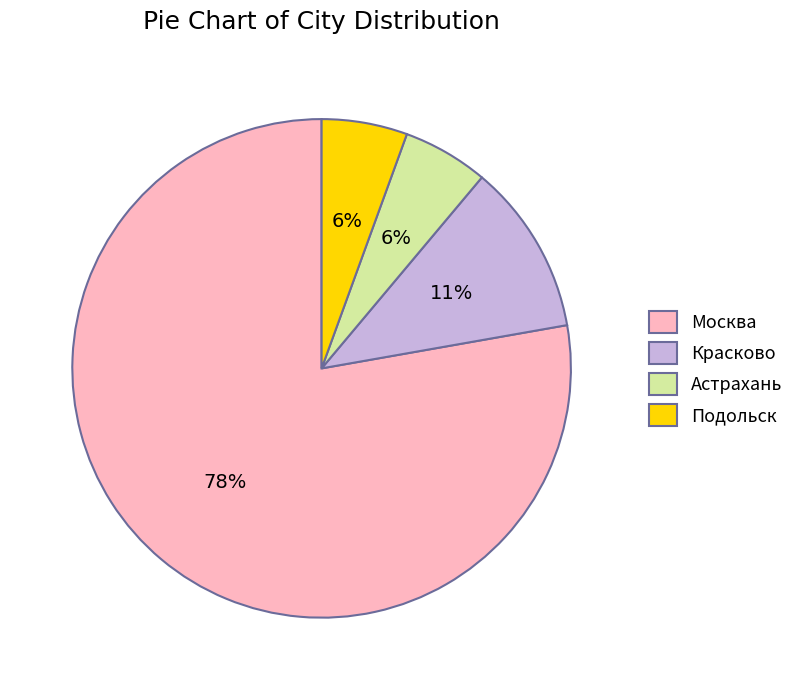

Which slice is the largest?

Москва